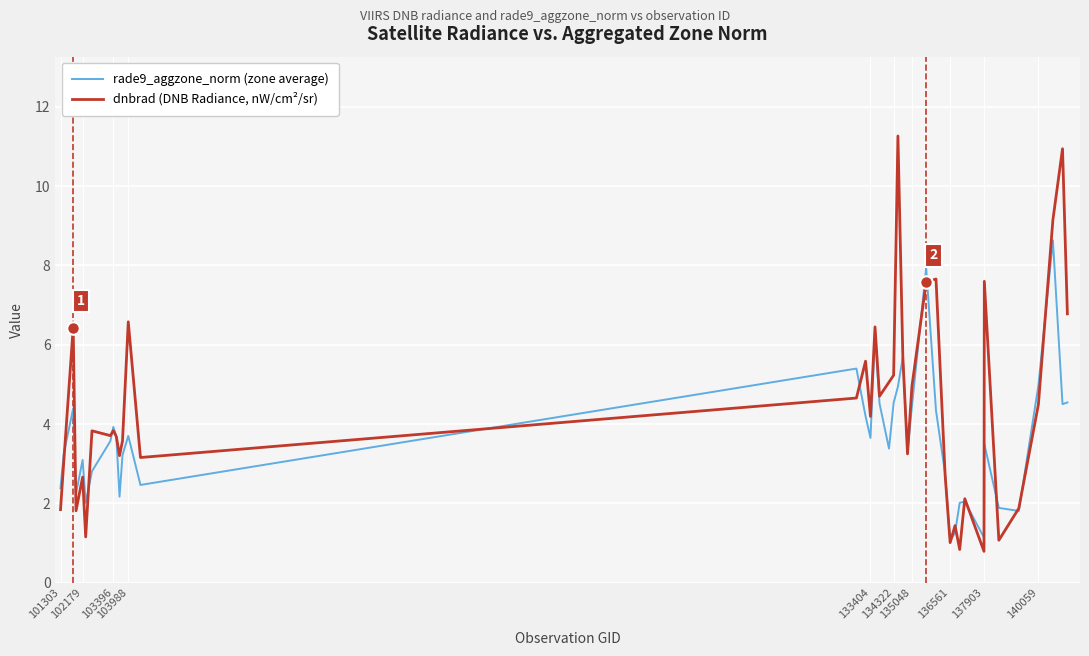

What is the maximum value for rade9_aggzone_norm (zone average)?

8.6